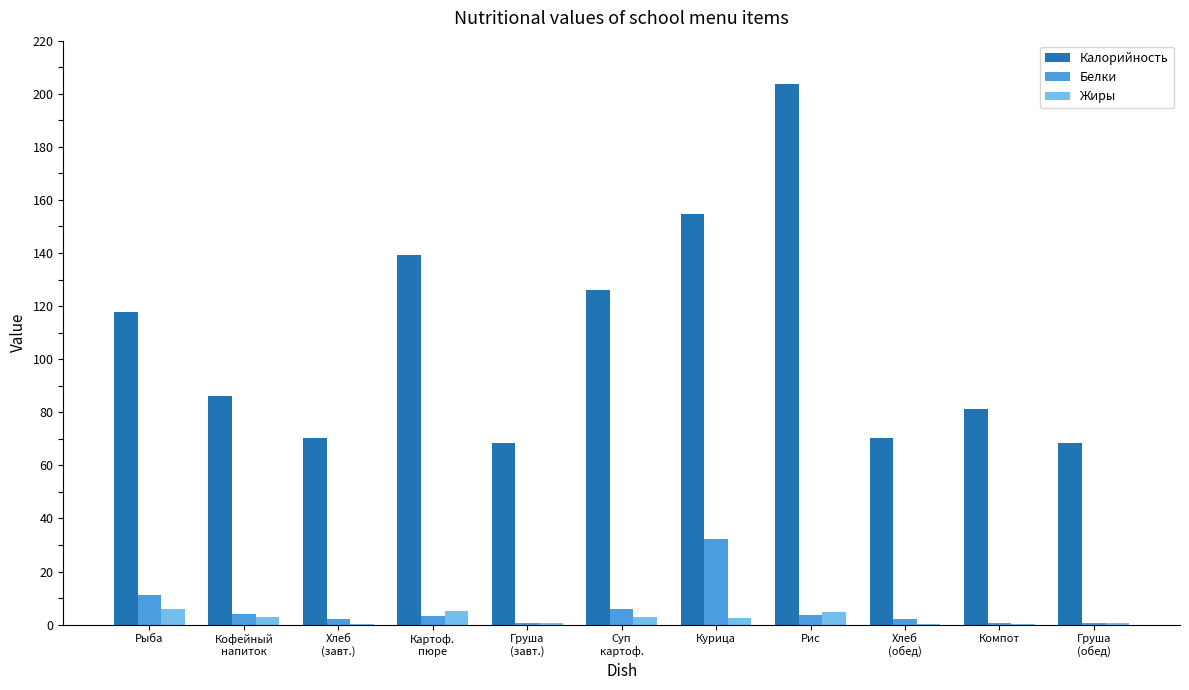

What is the maximum value for Белки?

32.1